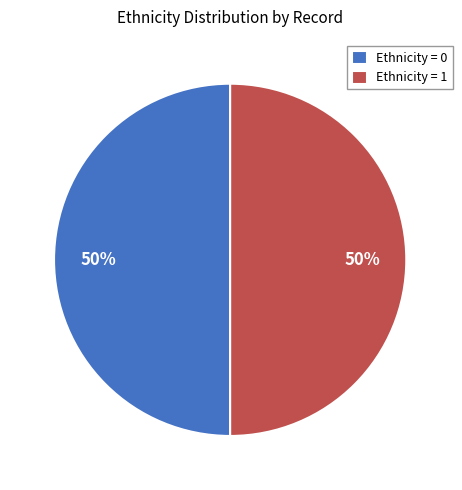

To the nearest percent, what is the average slice percentage?

50%